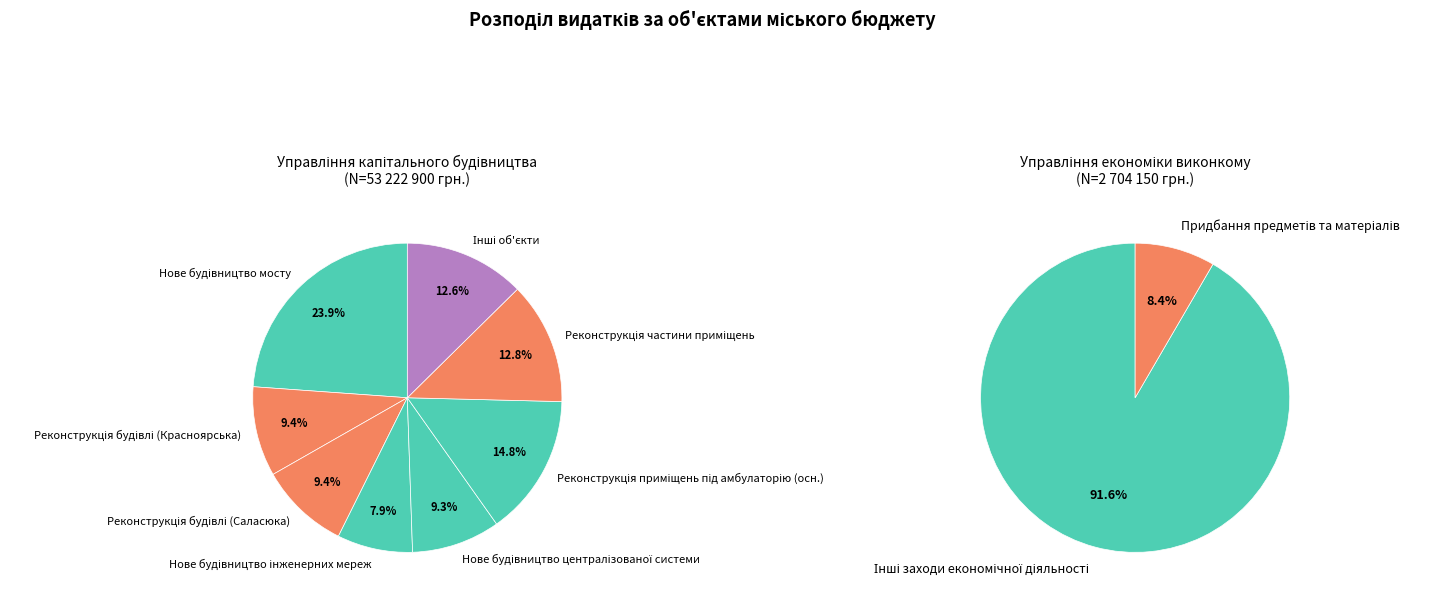

Is the sum of Управління економіки виконкому and Управління капітального будівництва greater than half?

Yes